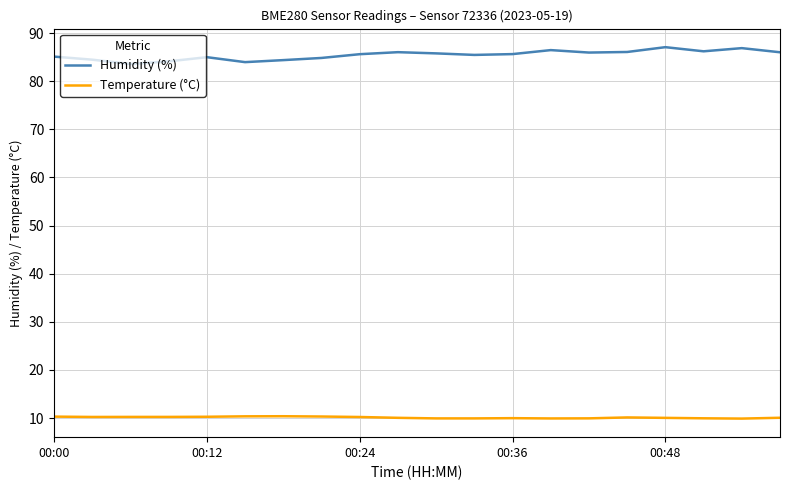

What is the average value of the Humidity (%) series?

85.4